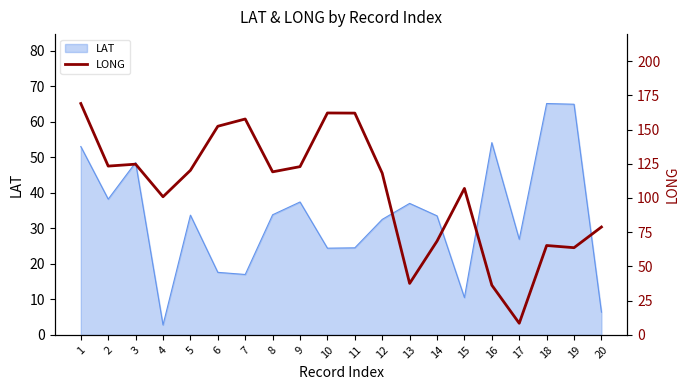

What is the lowest value of the LAT series?

2.8